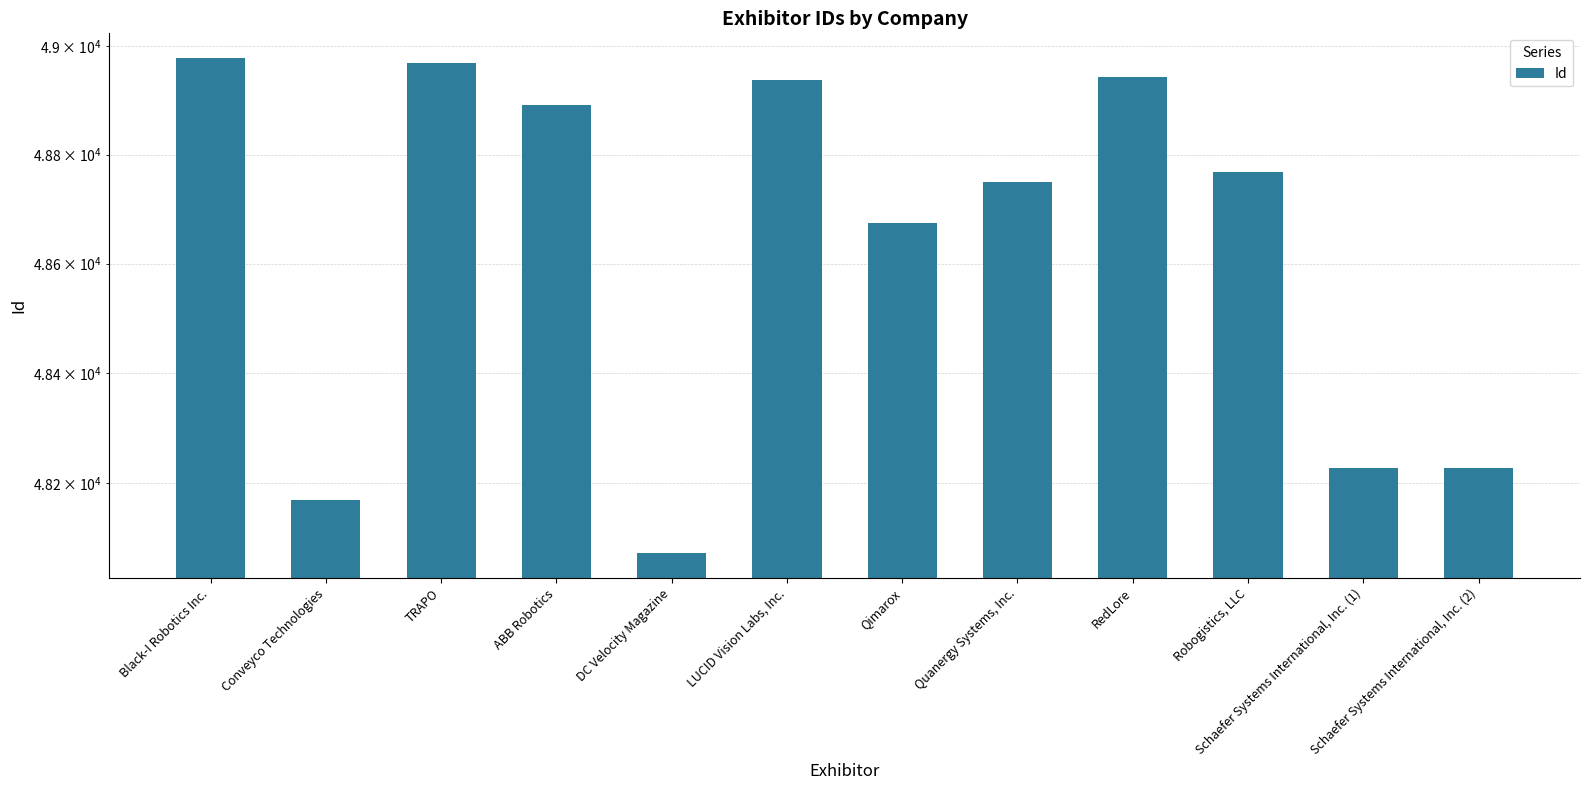

How many bars are there in total?

12